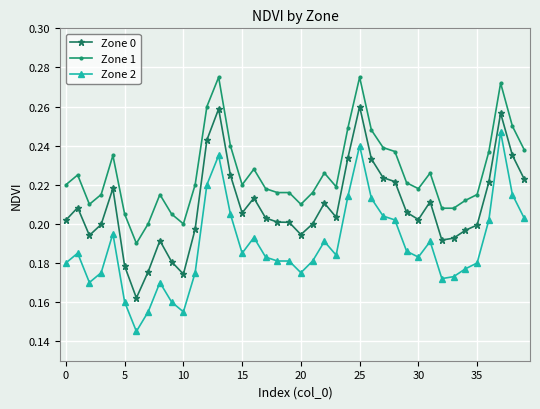

True or false: Zone 1 and Zone 0 intersect in this chart.

False